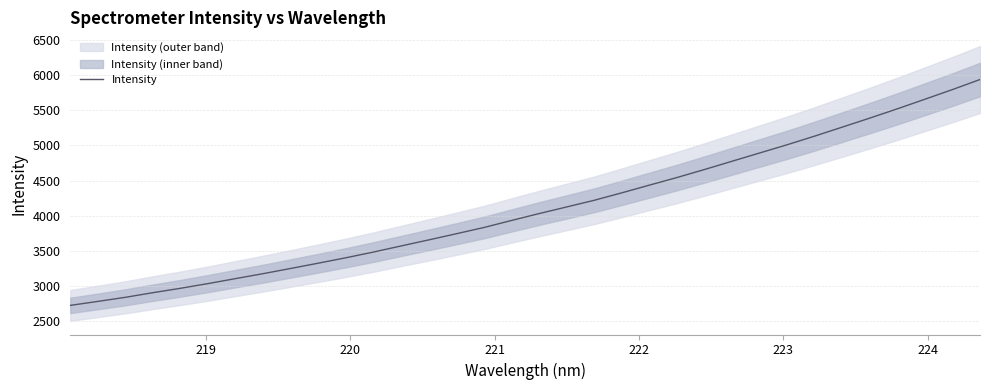

What is the maximum value for Intensity?

5933.8